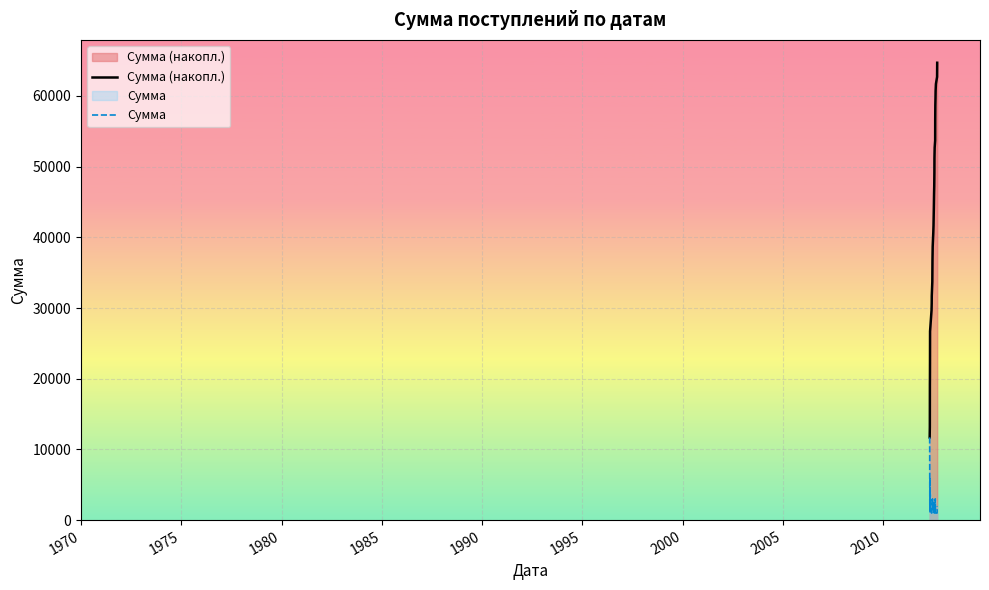

Which series has the largest total across all categories?

Сумма (накопл.)